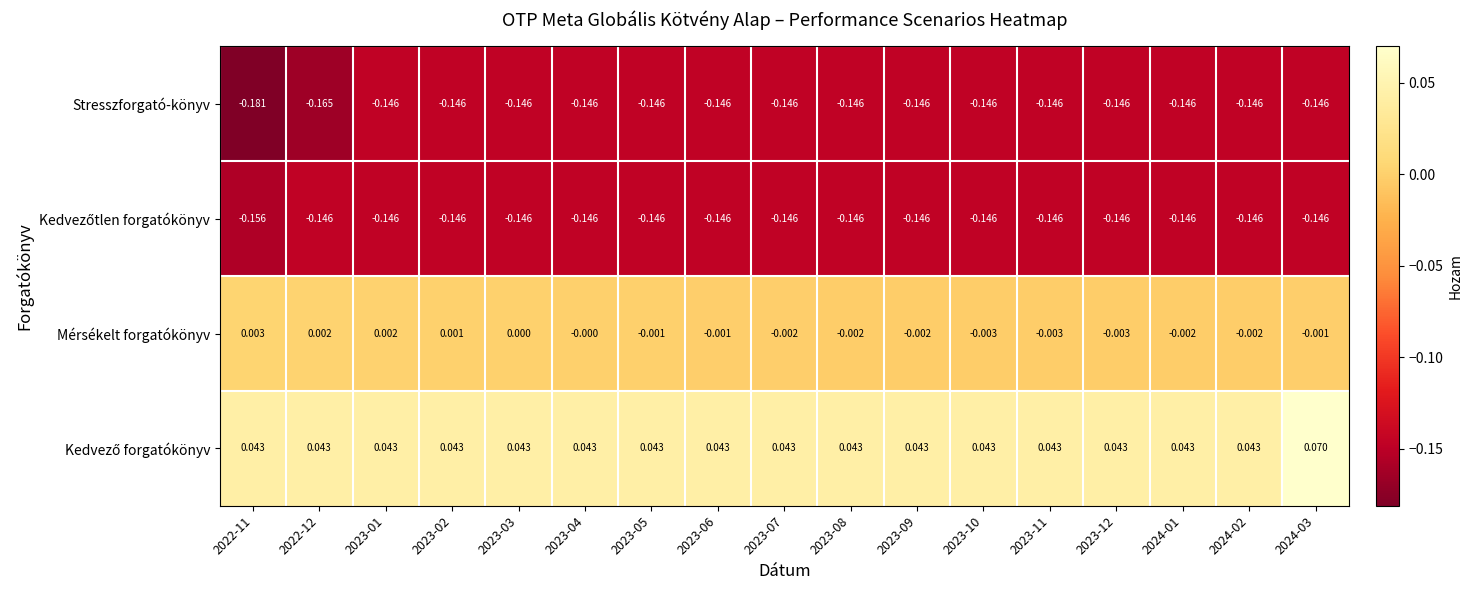

Between 2023-05 and 2023-10, which series saw the biggest shift?

Mérsékelt forgatókönyv